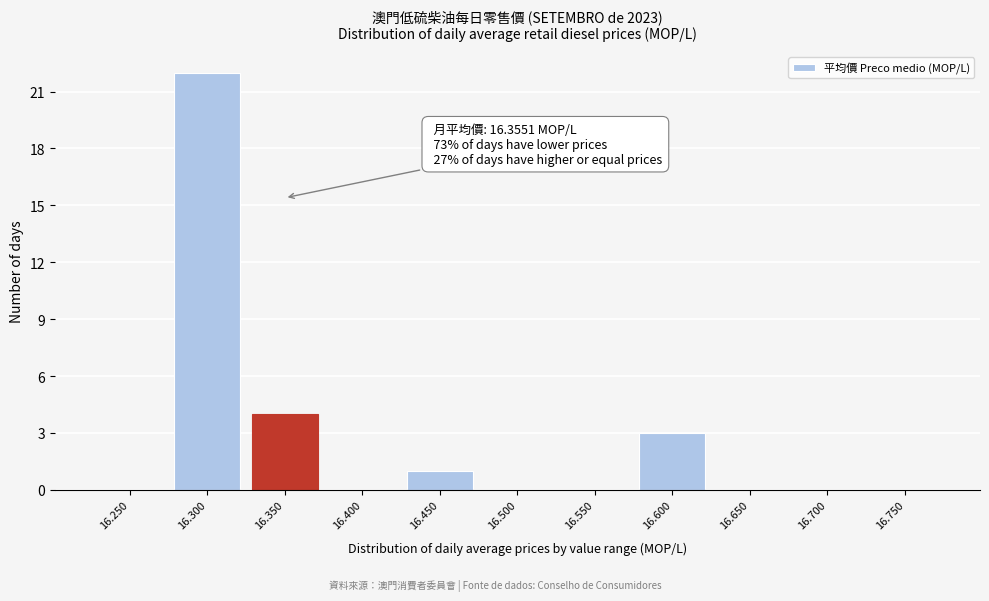

Reading left to right, extract all data points from this chart.

16.250=0	16.300=22	16.350=4	16.400=0	16.450=1	16.500=0	16.550=0	16.600=3	16.650=0	16.700=0	16.750=0